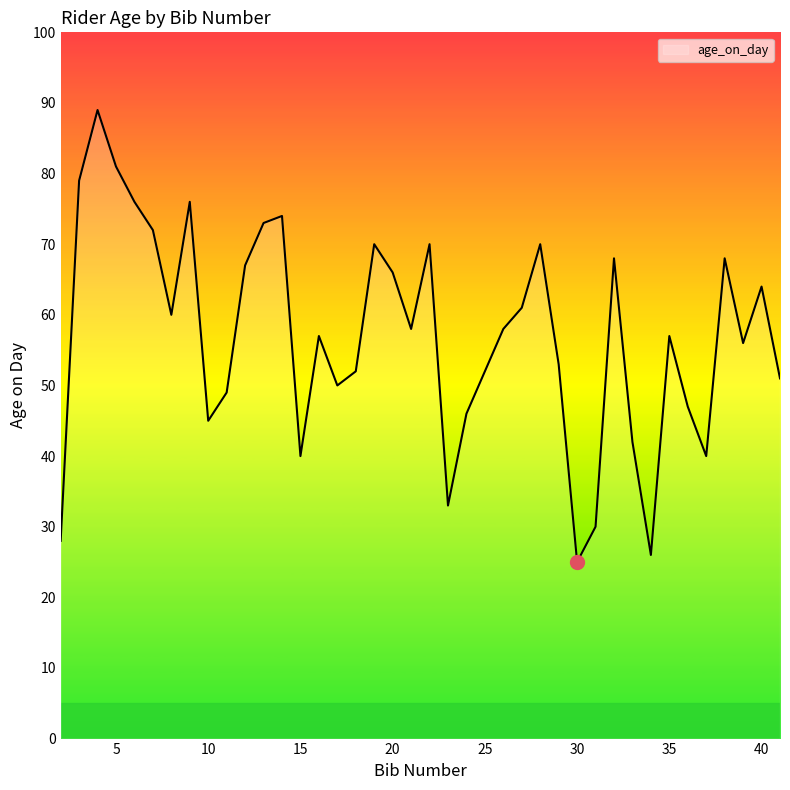

What is the difference between the maximum and minimum values?

64